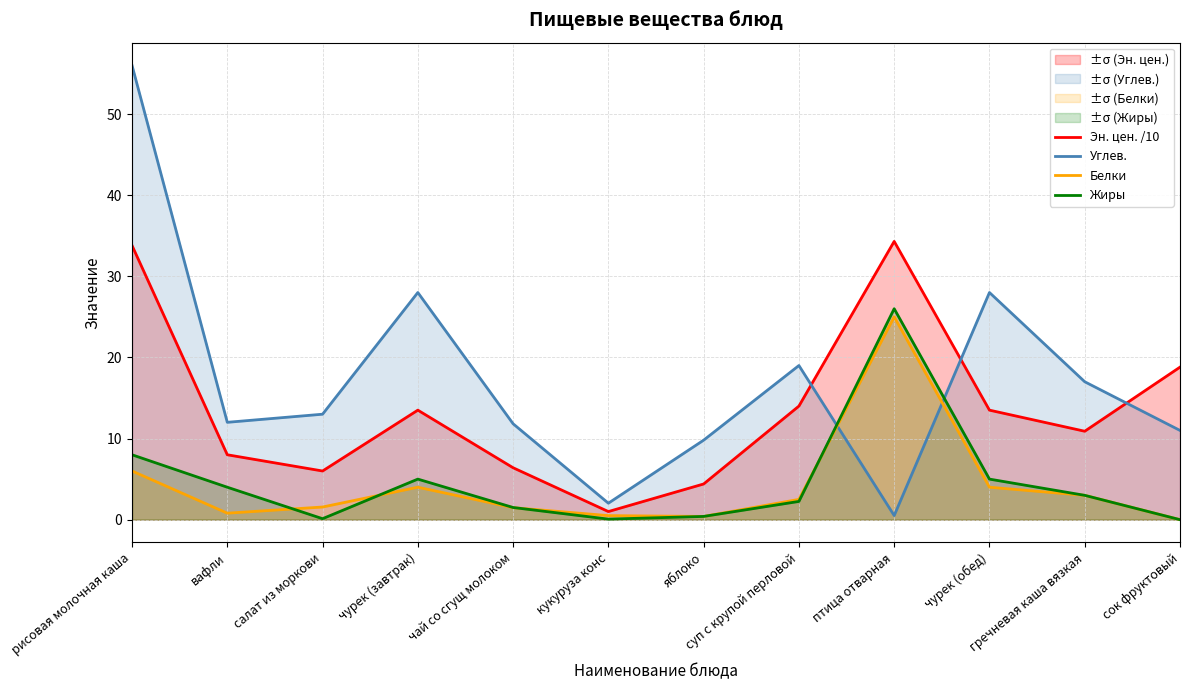

How many lines are shown in the chart?

4